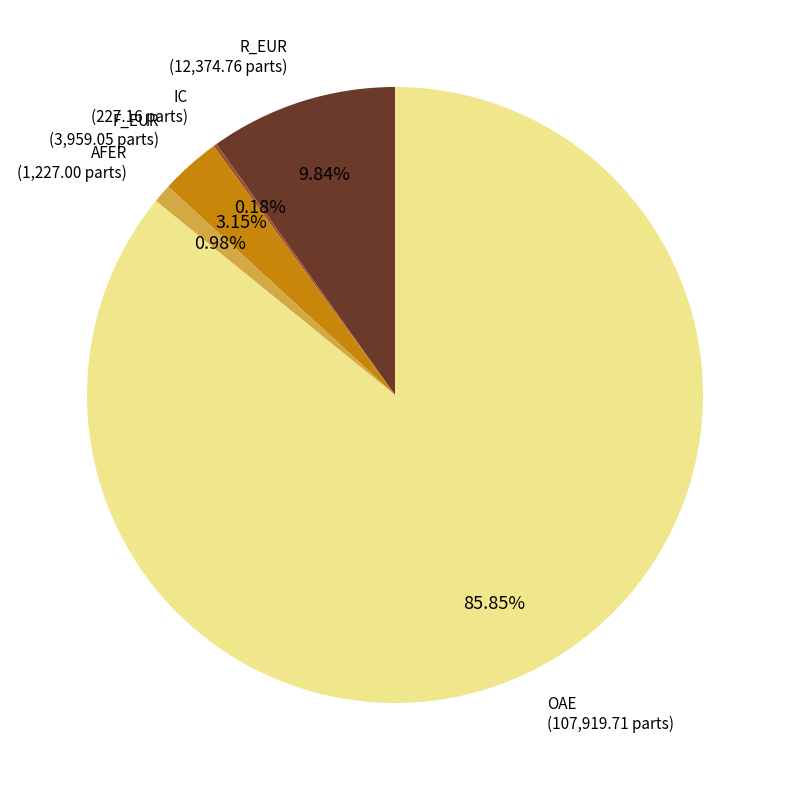

Is there any slice that represents more than half of the pie?

Yes